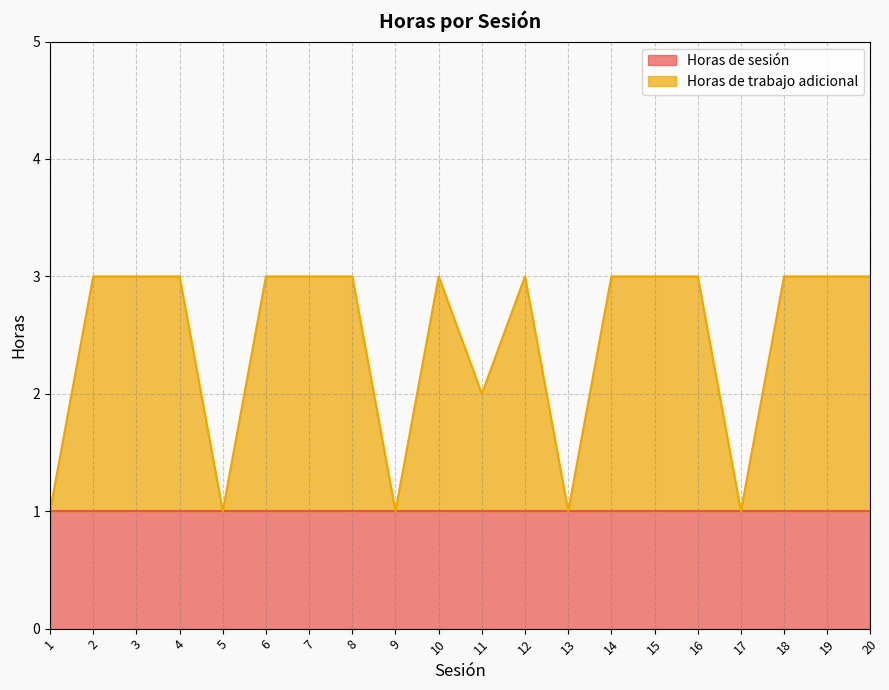

Which has a higher value, 9 or 18?

18